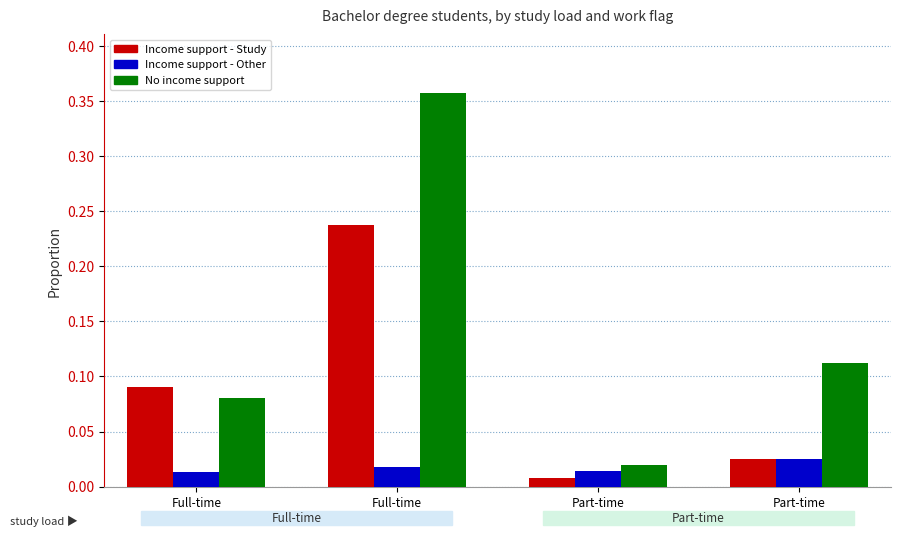

What is the difference between the maximum and minimum values in the No income support series?

0.3